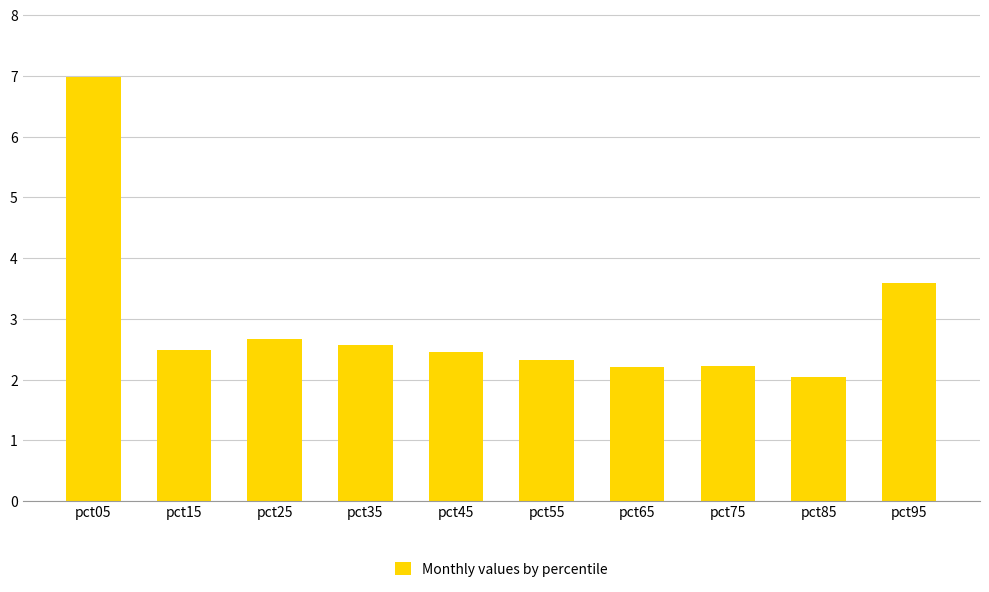

Reading left to right, extract all data points from this chart.

7.0	2.5	2.7	2.6	2.4	2.3	2.2	2.2	2.0	3.6